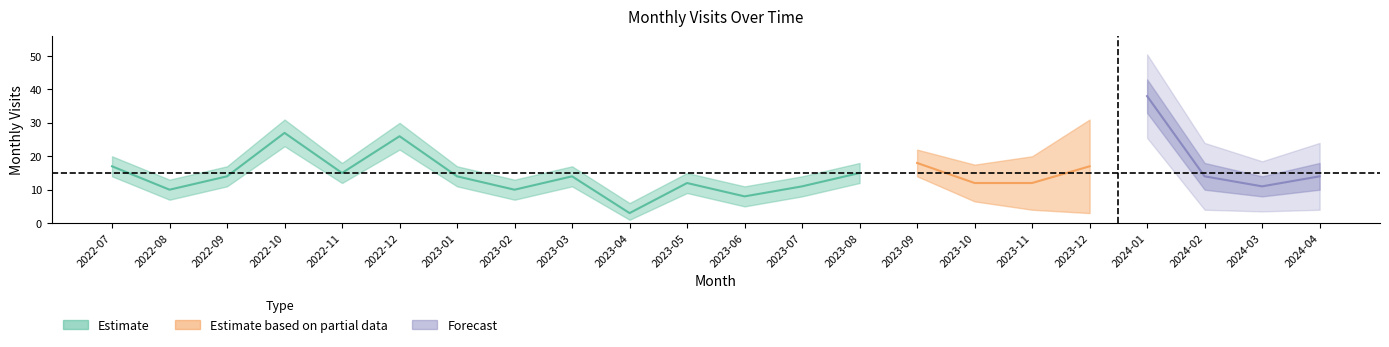

At how many categories does at least one series exceed 7?

21